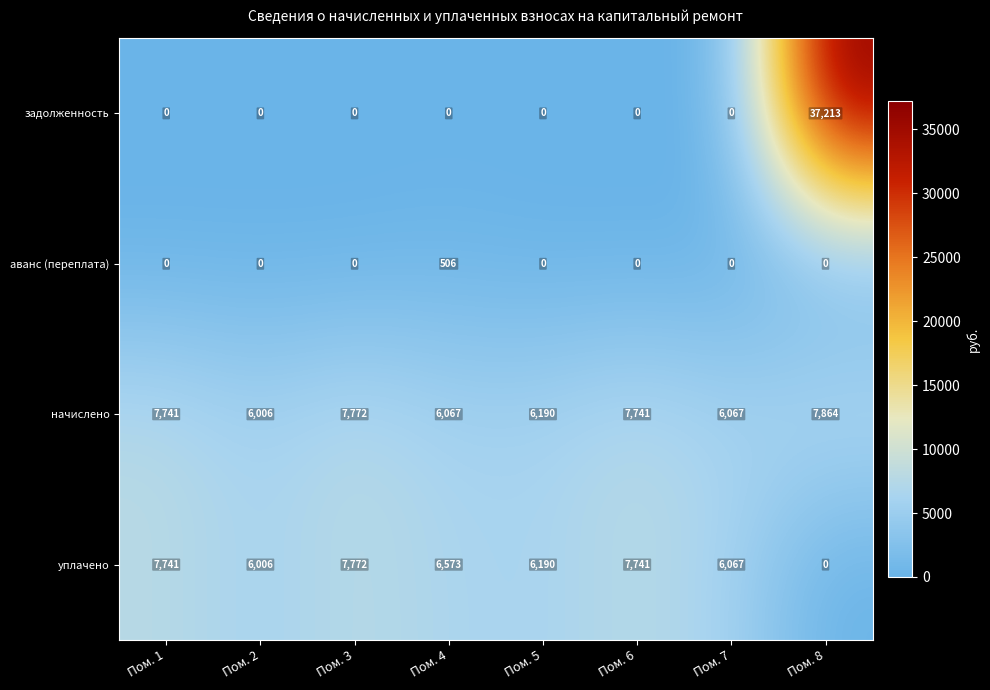

Which series has the largest range (max minus min)?

задолженность